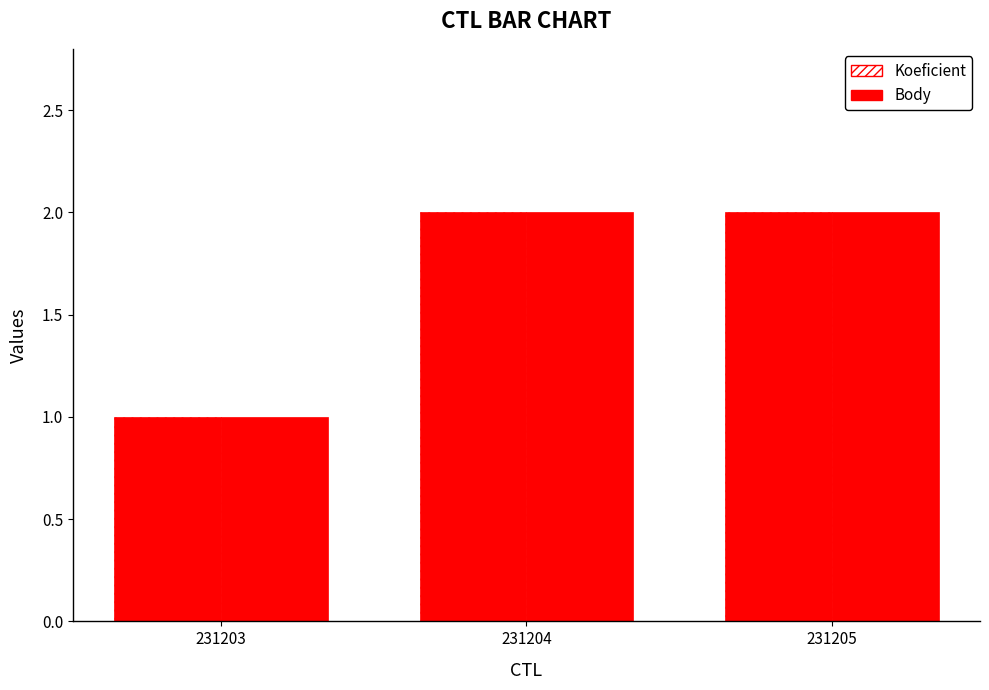

Is the value of Body at 231203 greater than the value of Koeficient at 231204?

No